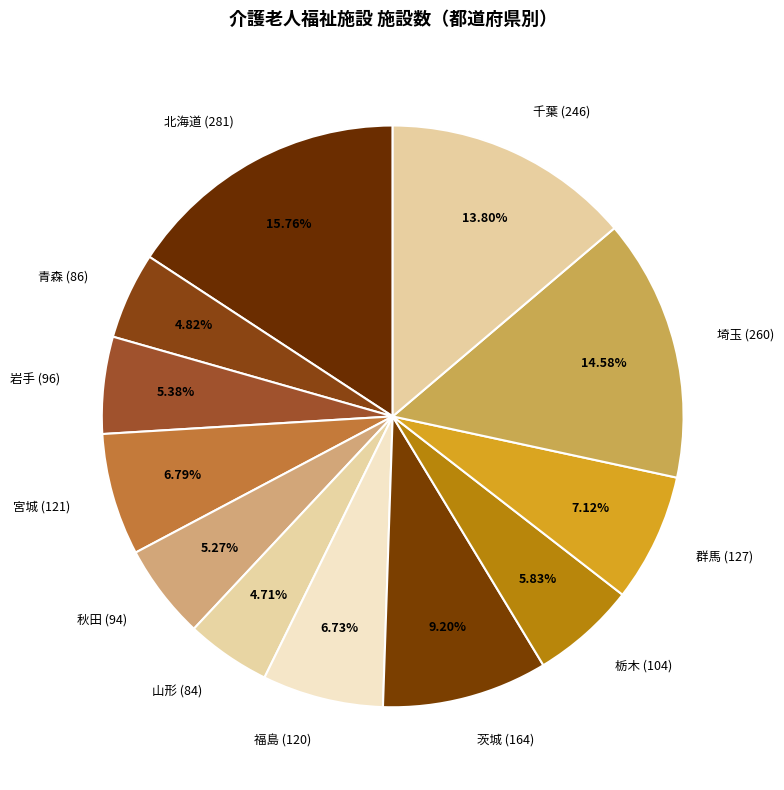

What is the ratio of the value at 秋田 (94) to the value at 茨城 (164)?

0.6